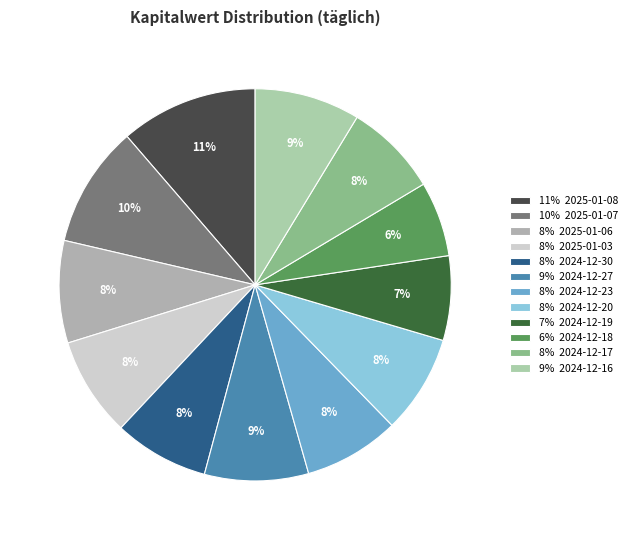

Is there any slice that represents more than half of the pie?

No